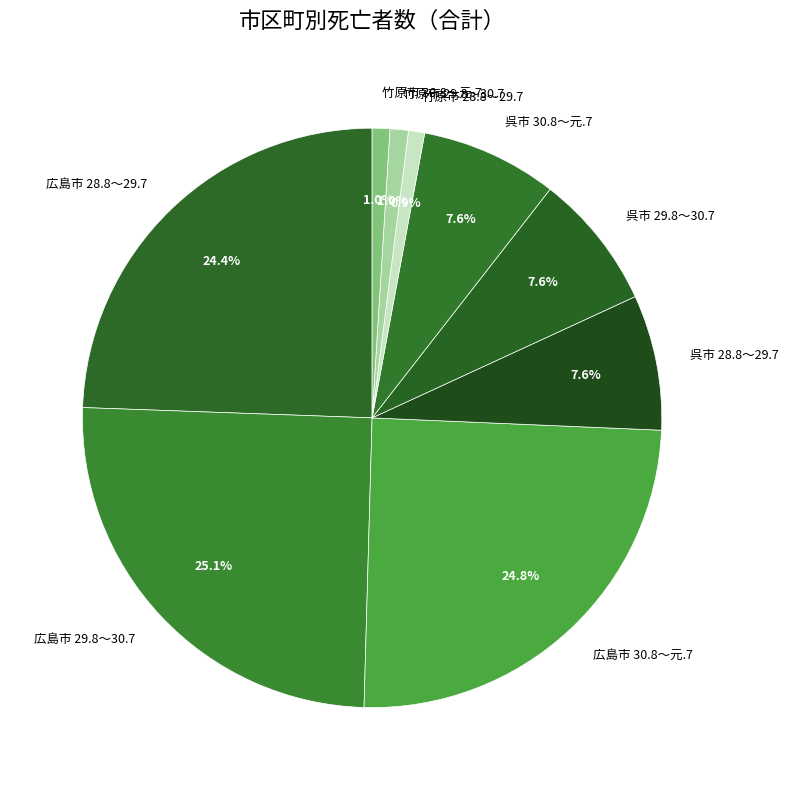

Is 呉市 30.8～元.7 the majority of the pie?

No